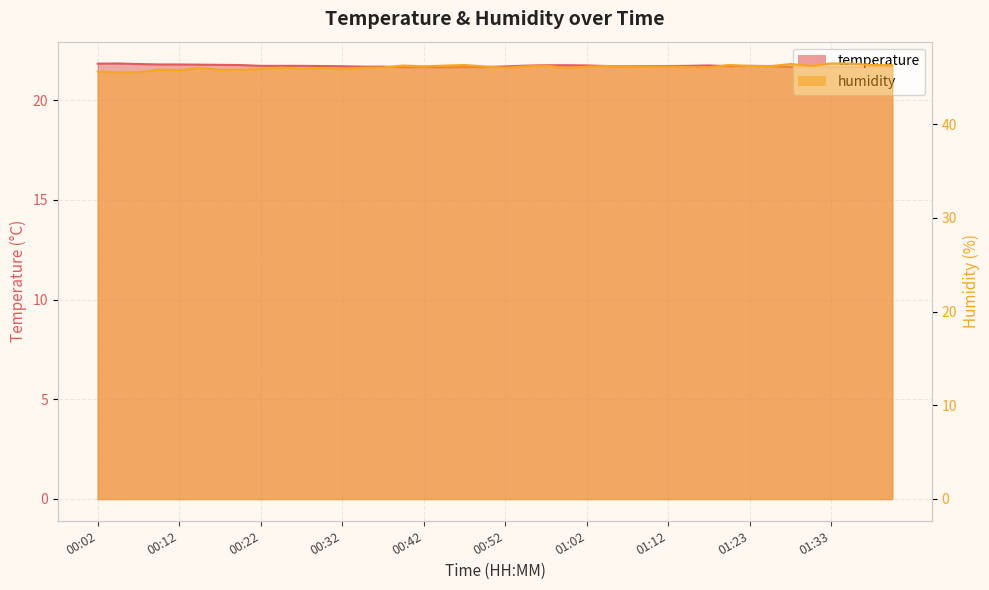

Between 00:22 and 01:15, which series saw the biggest shift?

humidity